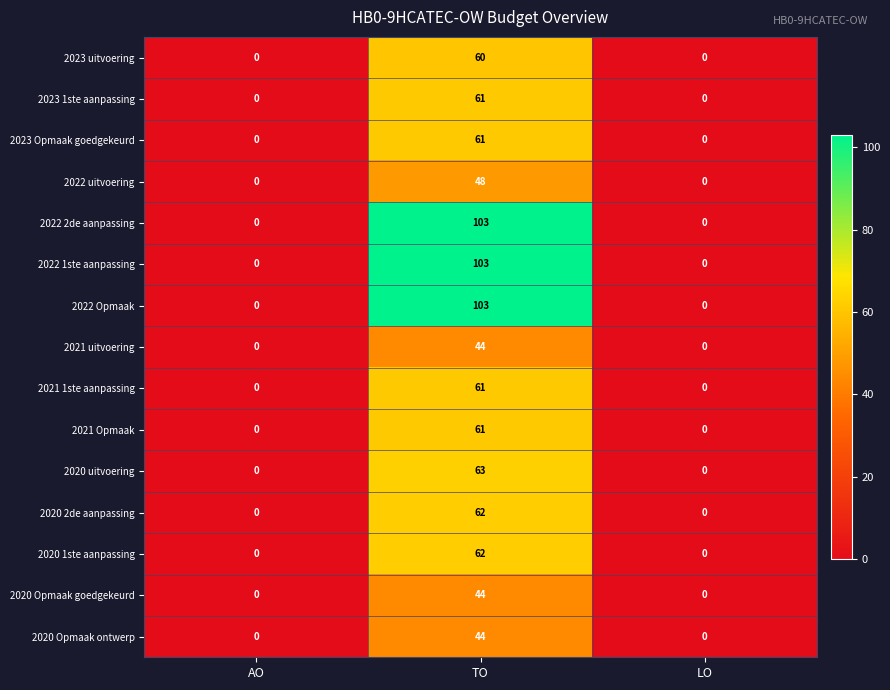

What is the sum of the 2020 uitvoering values at AO and TO?

63